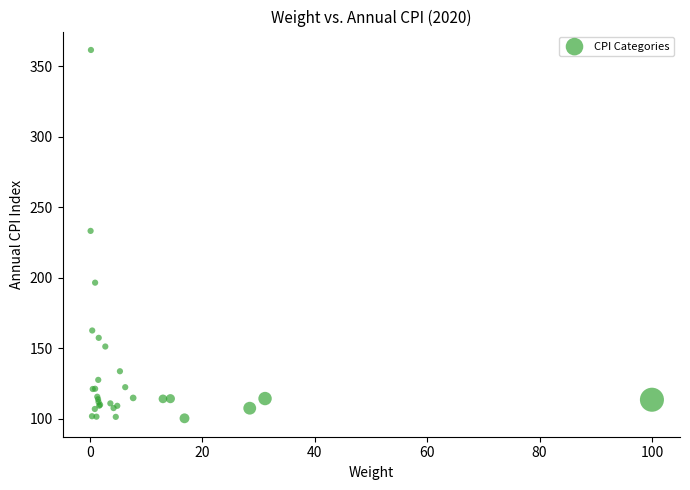

What Y value in the scatter plot is closest to 230?

233.1